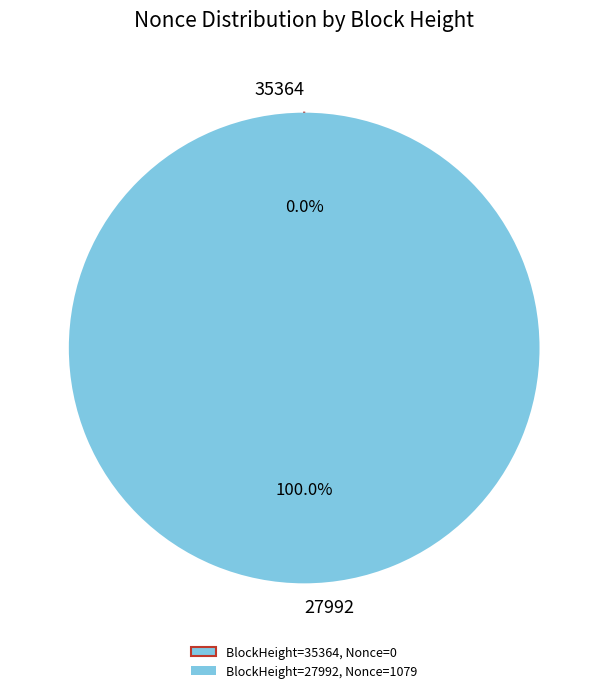

Does 27992 represent more than half of the total?

Yes